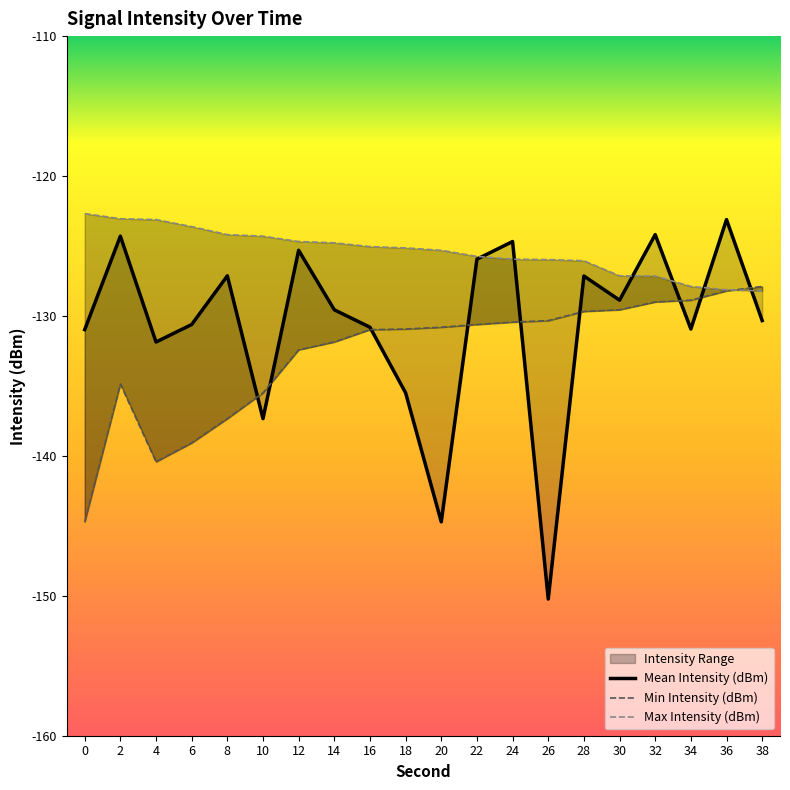

The value of Min Intensity (dBm) at 36 is -128.2. True or false?

True